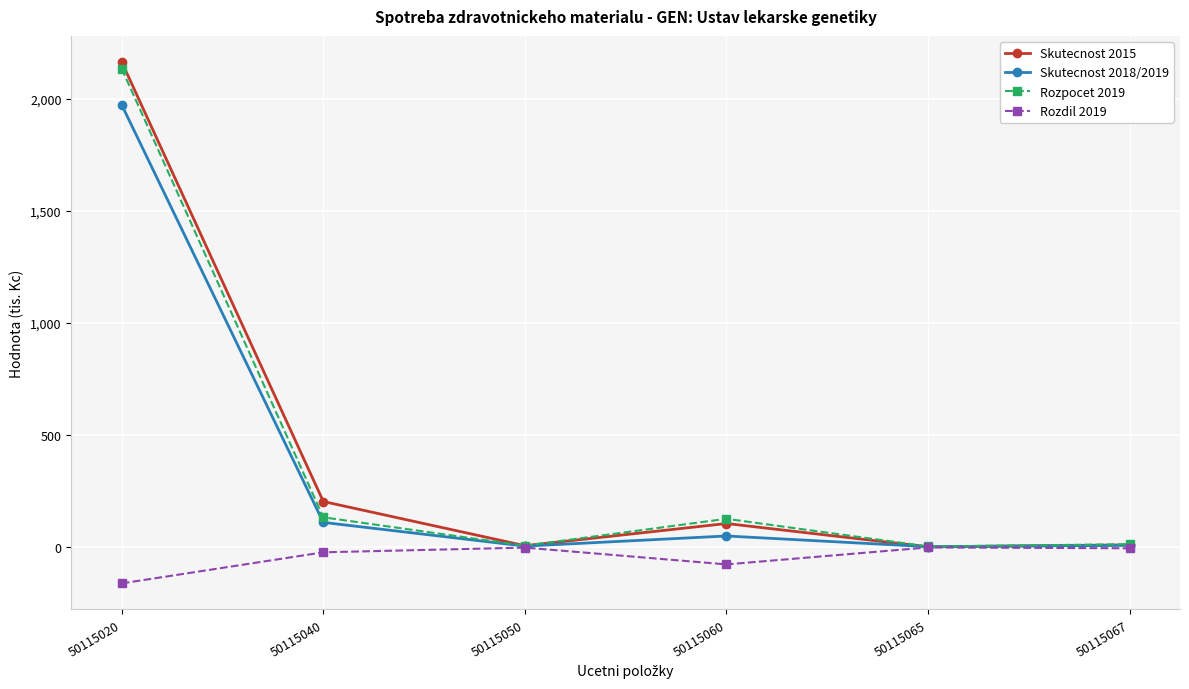

Is this an area chart (filled region under the line)?

No